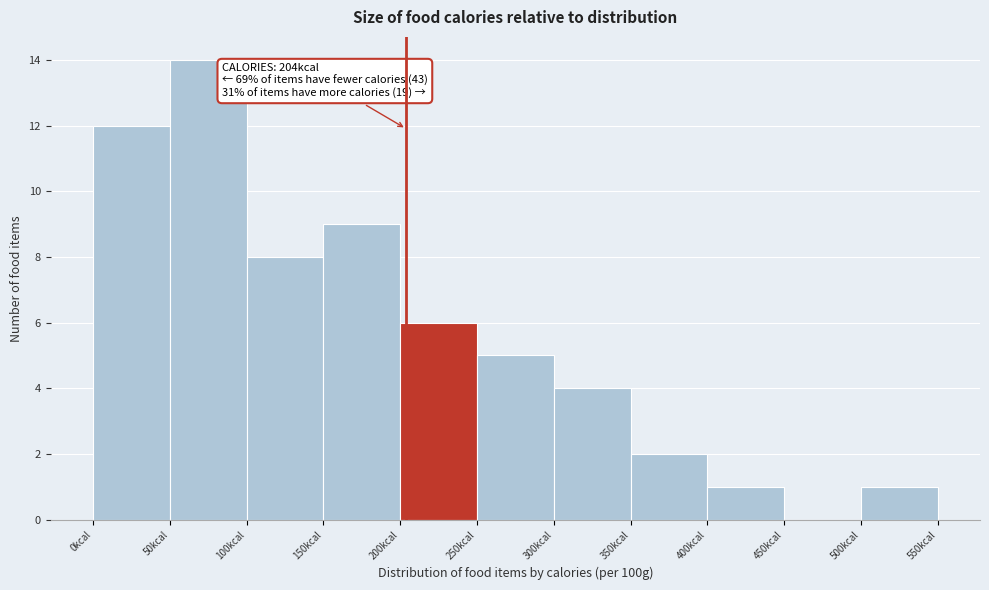

Which range on the x-axis has the tallest bar?

50 to 100